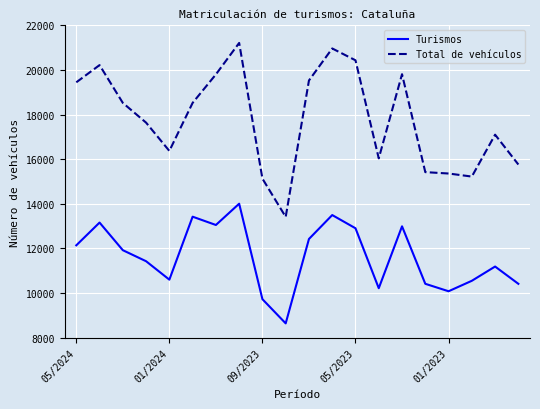

True or false: Total de vehículos and Turismos cross at least once.

False